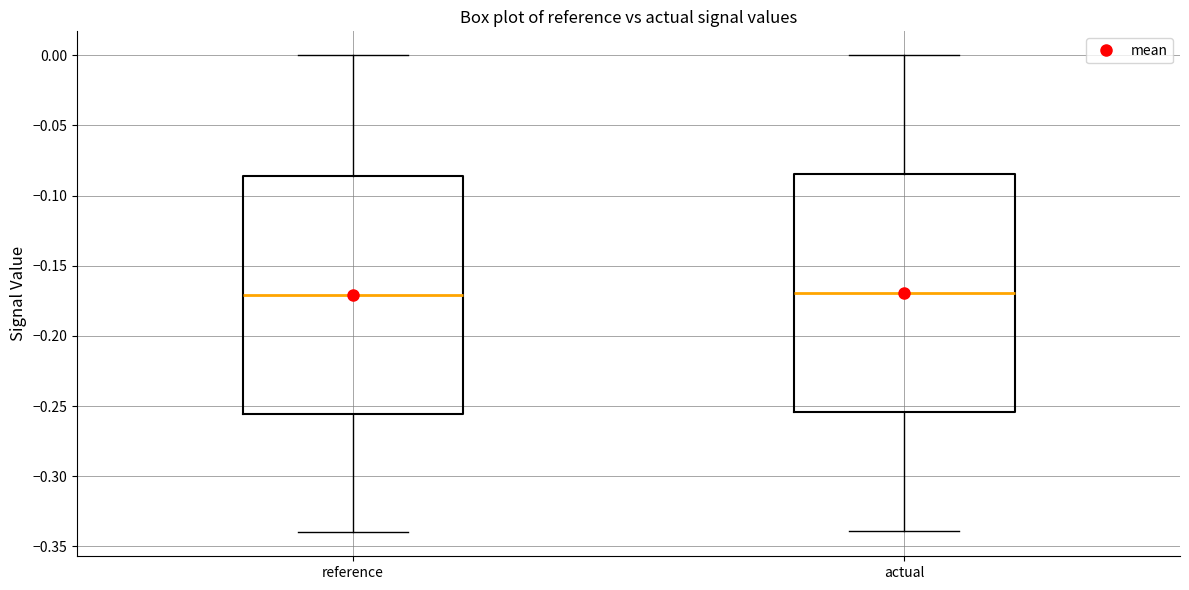

Where does the upper whisker of the box for reference end on the y-axis? The values are not printed on the chart, so give them approximately, as read against the axis.

0.000